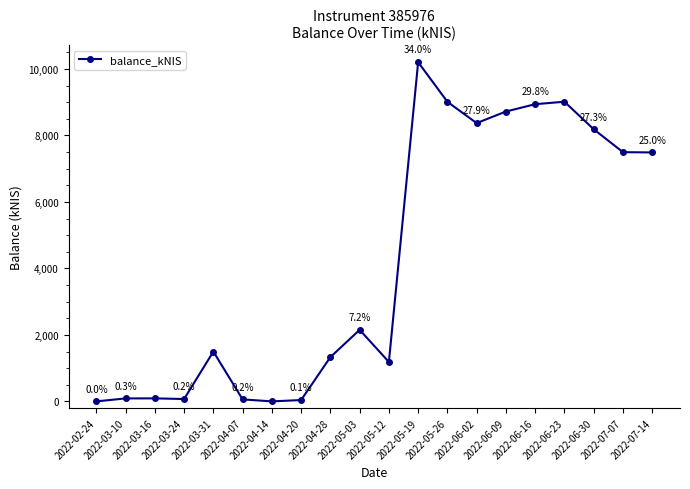

Count the number of data series in this chart.

1